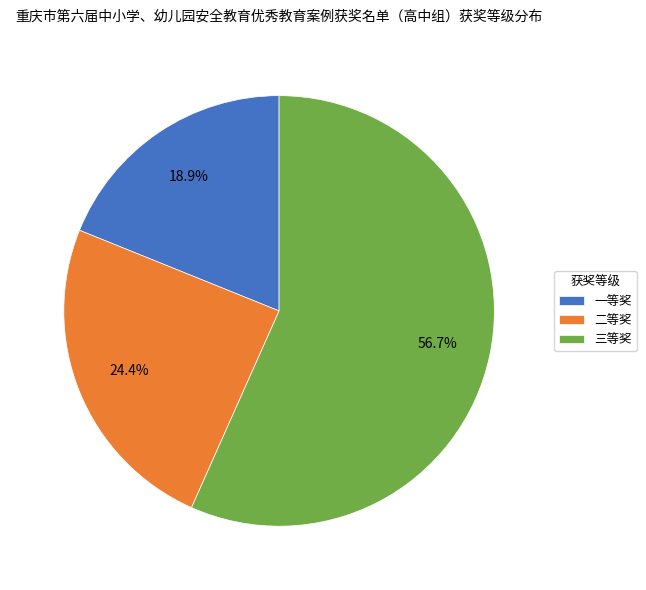

True or false: 一等奖 accounts for 9% of the total.

False